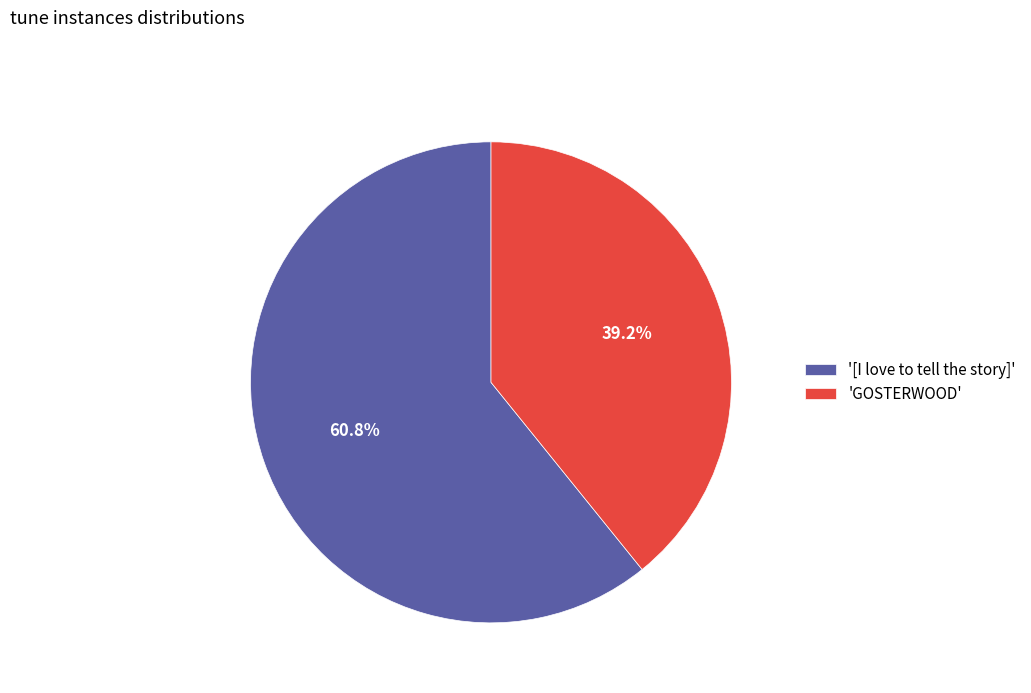

Is 'GOSTERWOOD' the majority of the pie?

No